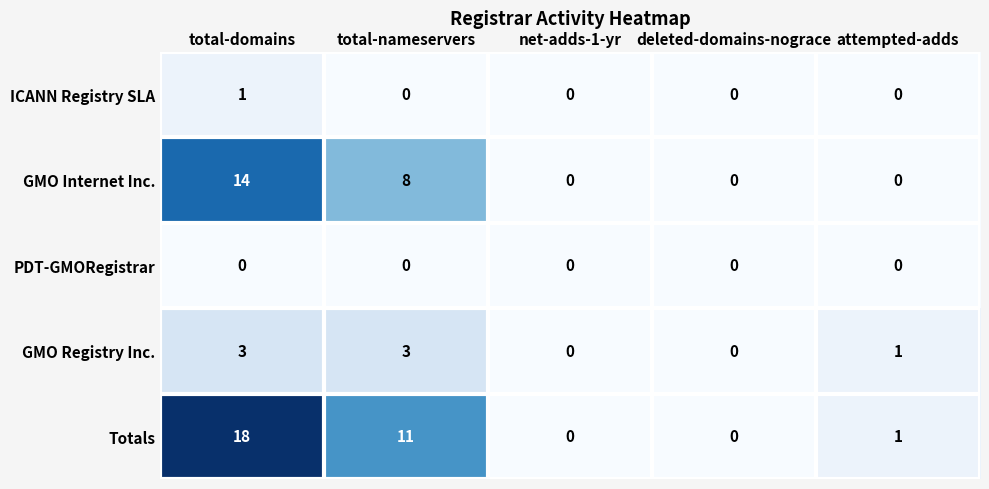

What is the difference between the highest and lowest values at total-domains?

18